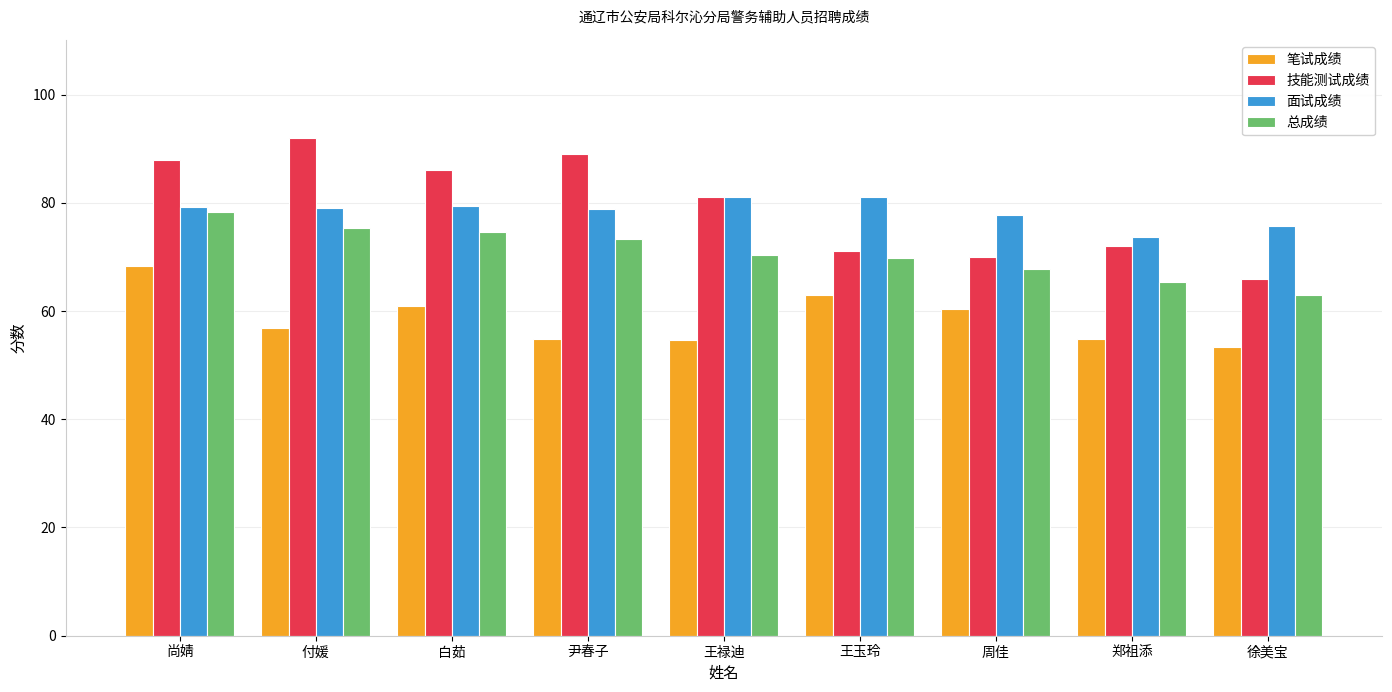

What is the label of the 8th bar from the left?

郑祖添